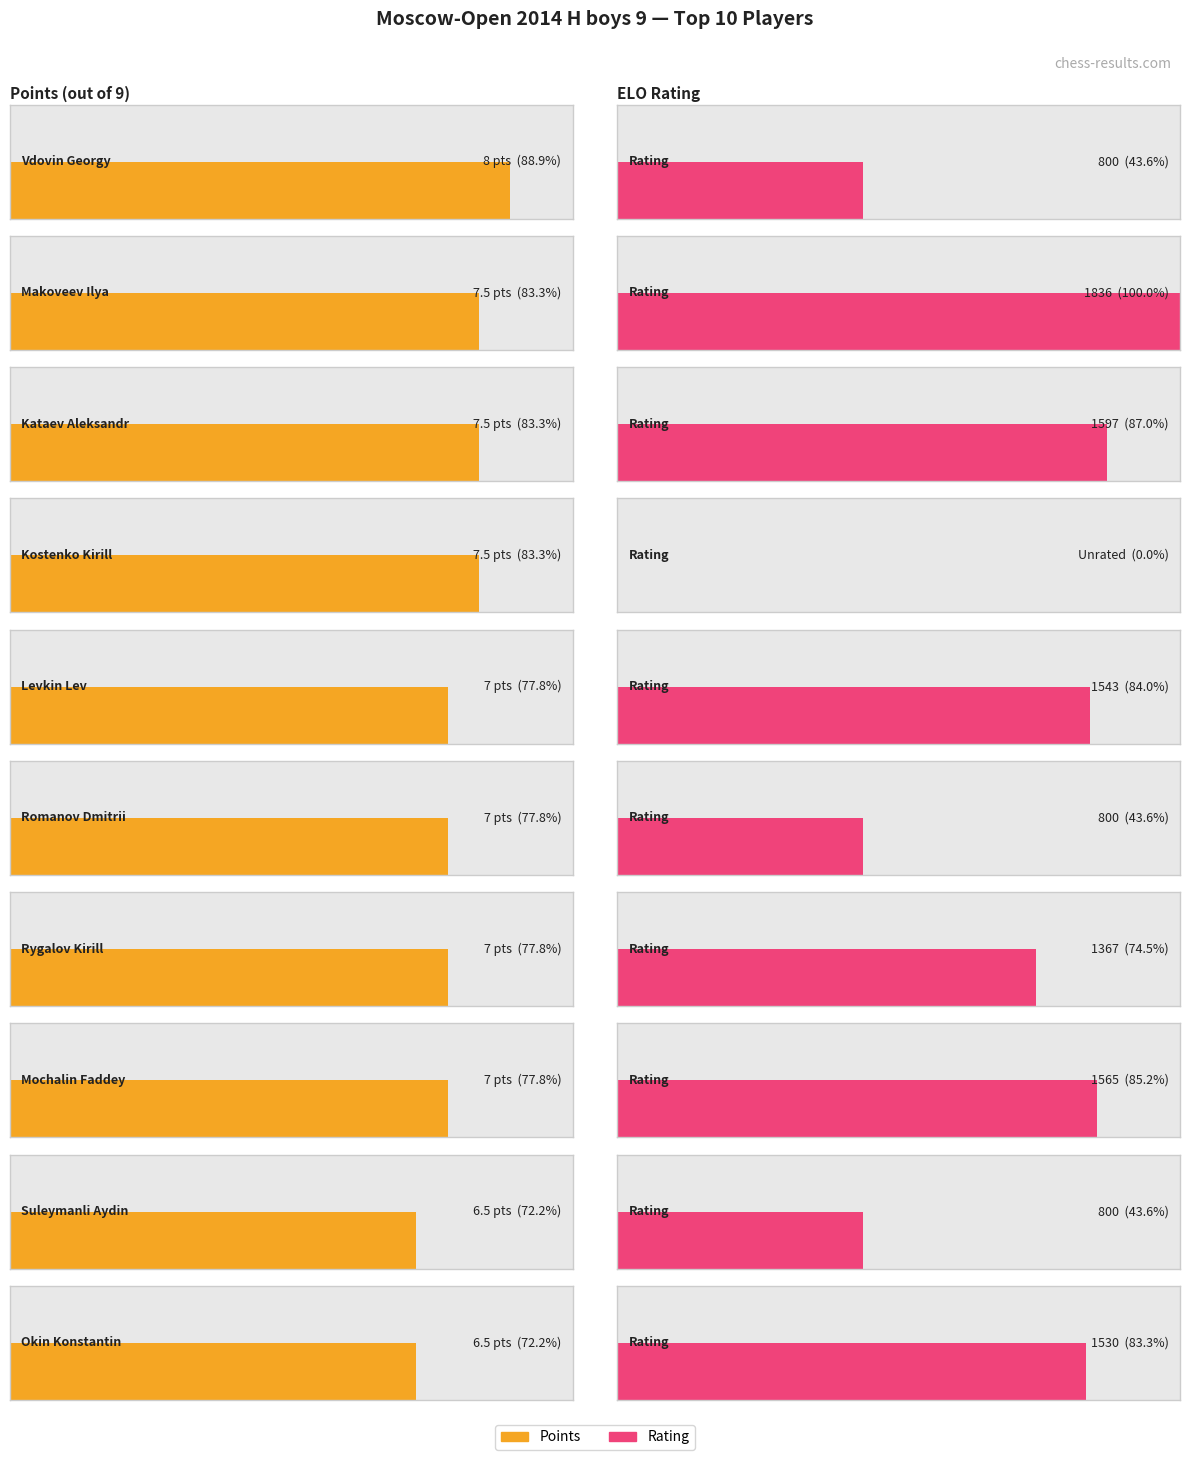

What is the approximate value of Points at Kostenko Kirill?

7.5